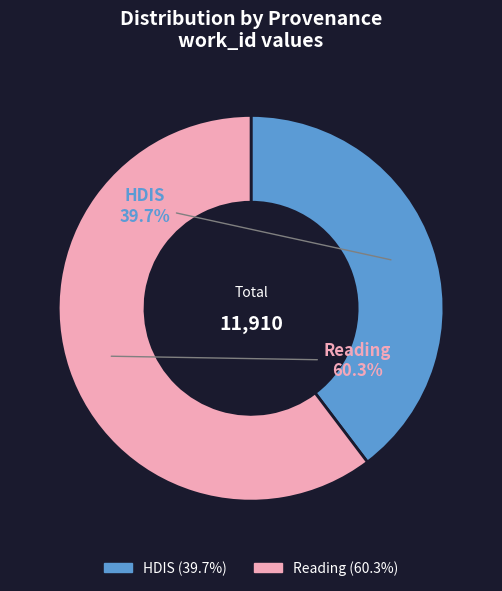

True or false: Reading accounts for 50% of the total.

False